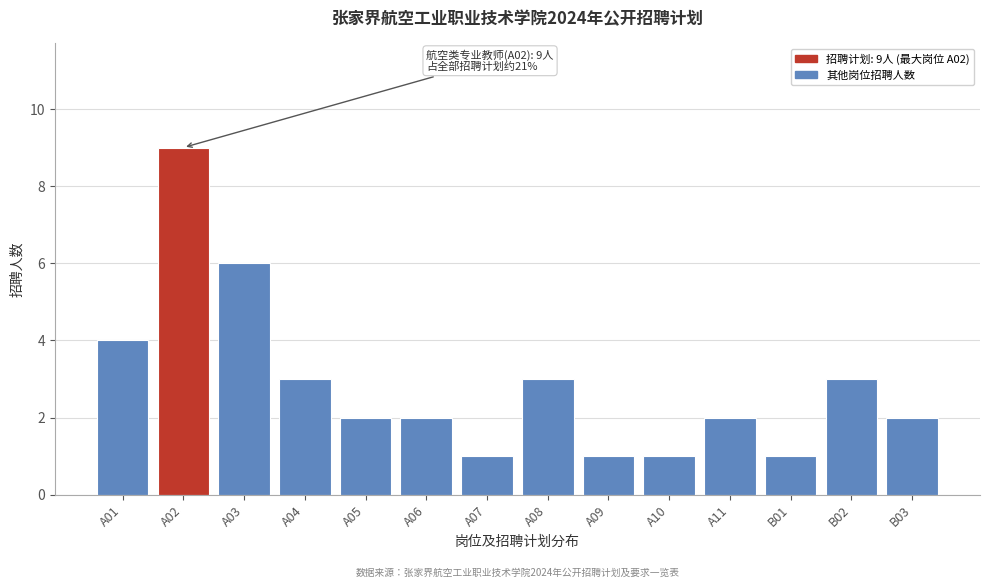

Reading left to right, what are all the values shown in this chart?

A01=4	A02=9	A03=6	A04=3	A05=2	A06=2	A07=1	A08=3	A09=1	A10=1	A11=2	B01=1	B02=3	B03=2